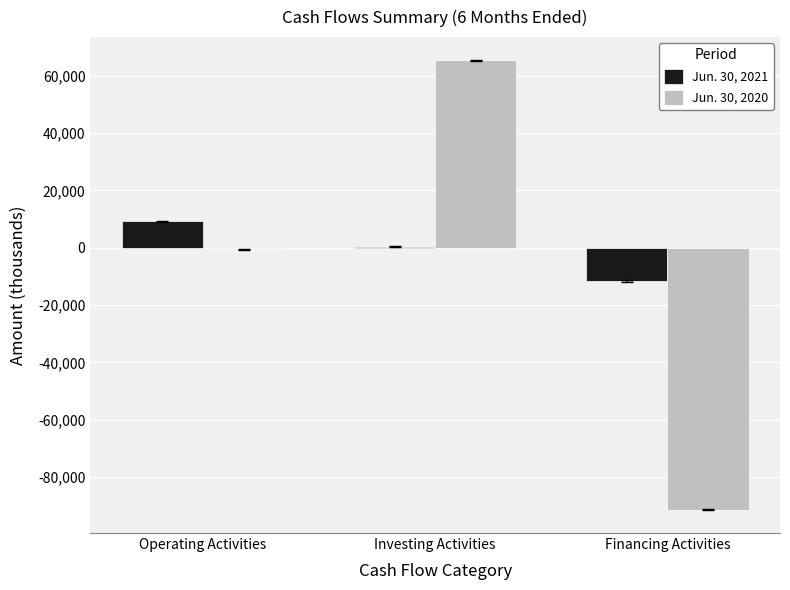

Reading left to right, list all the values displayed in this chart.

Jun. 30, 2021: Operating Activities=9257	Investing Activities=409	Financing Activities=-11585
Jun. 30, 2020: Operating Activities=-490	Investing Activities=65450	Financing Activities=-91471